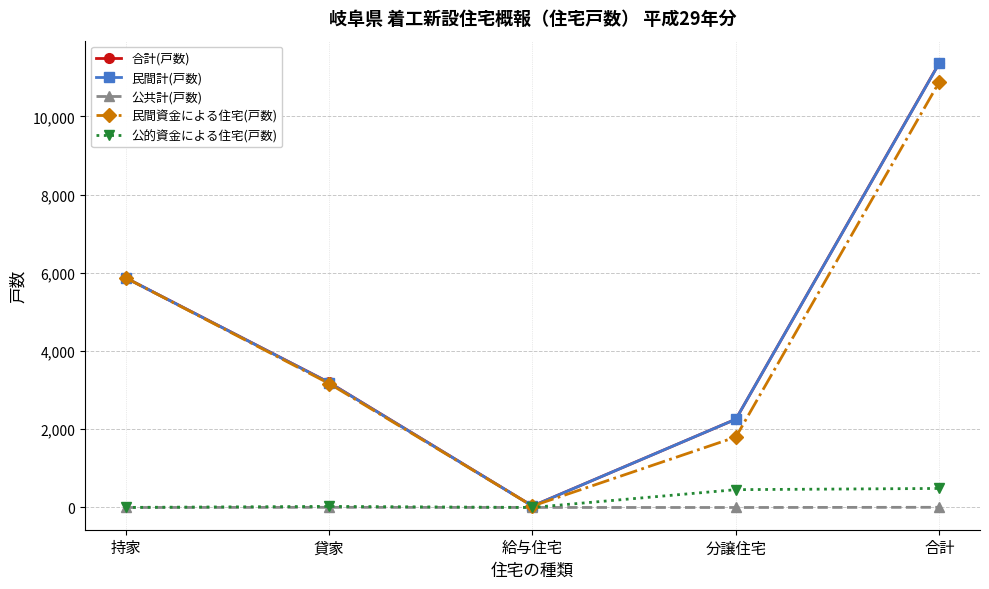

Rank the categories by 合計(戸数) value from highest to lowest.

合計, 持家, 貸家, 分譲住宅, 給与住宅